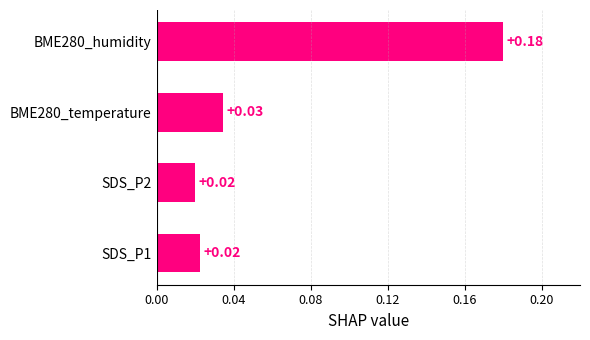

Between BME280_humidity and BME280_temperature, which is larger?

BME280_humidity